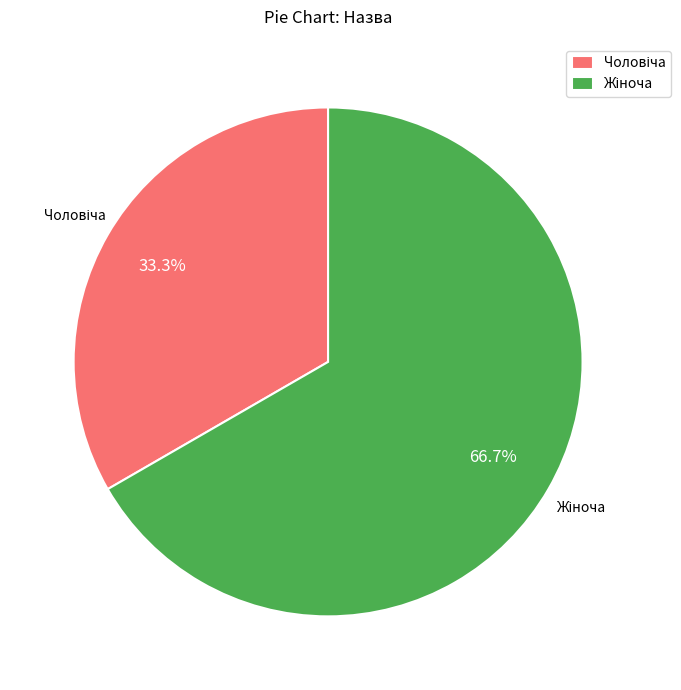

Does any single category account for the majority?

Yes